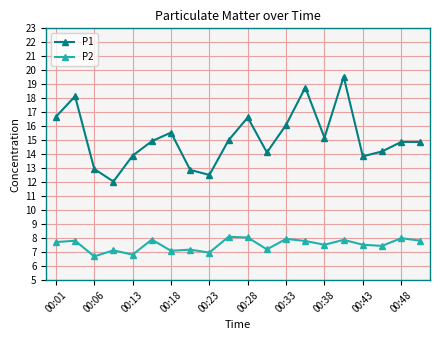

True or false: P1 and P2 cross at least once.

False